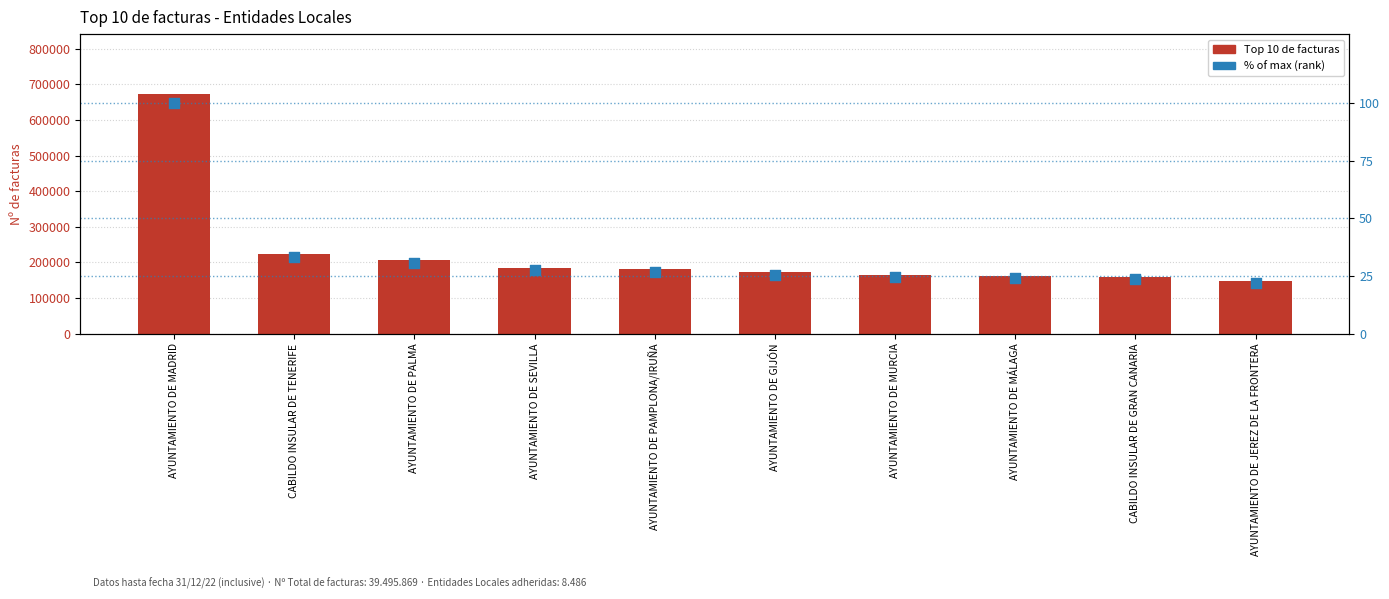

What is the total value across all series at AYUNTAMIENTO DE MURCIA?

164616.5